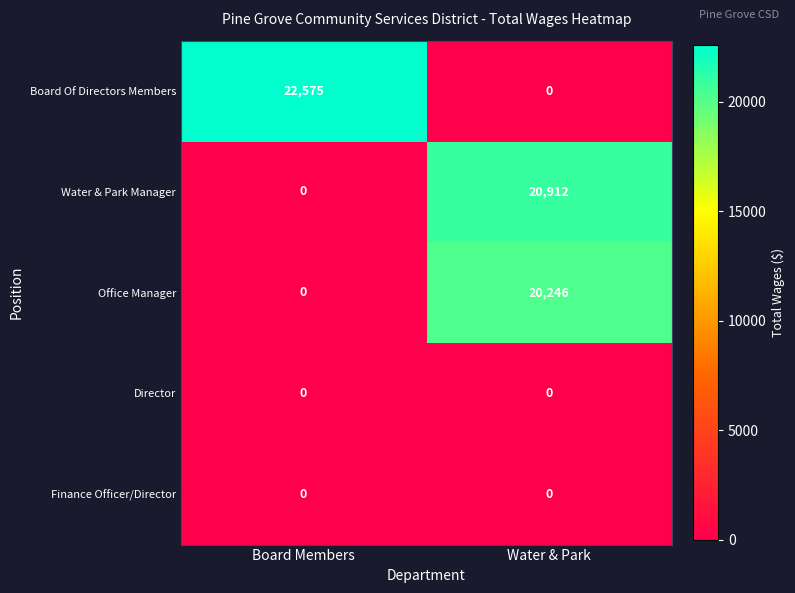

Reading left to right, transcribe all the data shown in this chart.

Board Of Directors Members: Board Members=22575	Water & Park=0
Water & Park Manager: Board Members=0	Water & Park=20912
Office Manager: Board Members=0	Water & Park=20246
Director: Board Members=0	Water & Park=0
Finance Officer/Director: Board Members=0	Water & Park=0